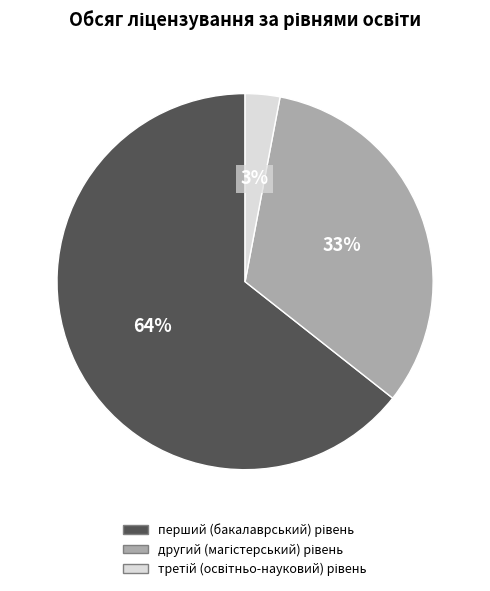

Is there a majority slice in this chart?

Yes